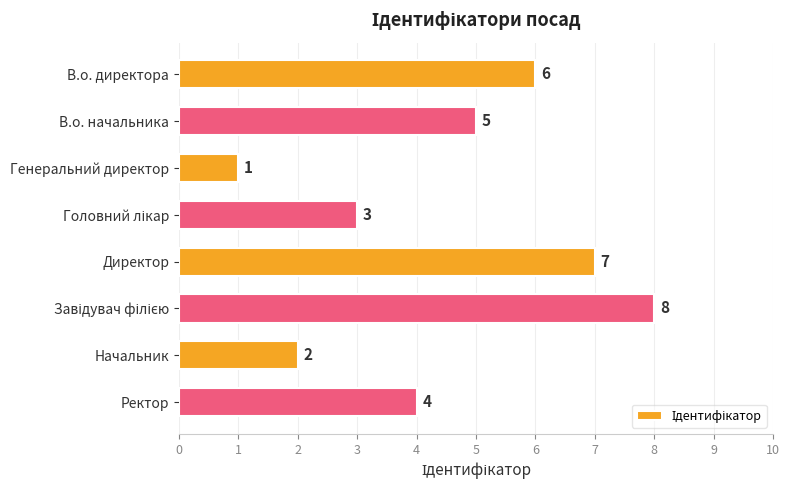

The value at Начальник is 1. True or false?

False